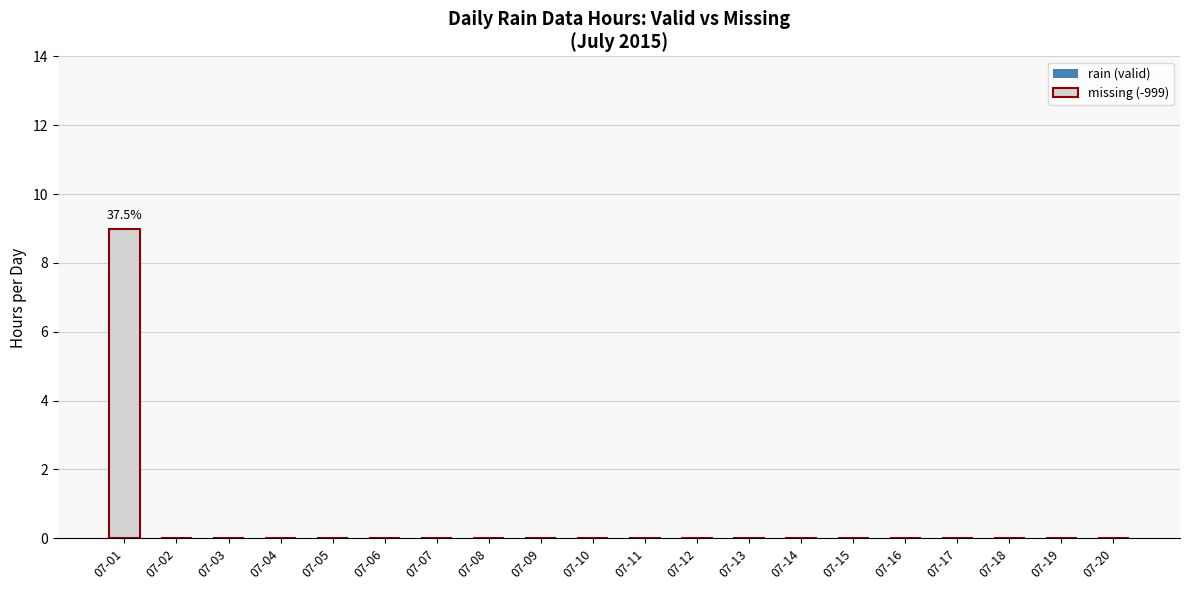

Which has a higher value, 07-20 or 07-01?

07-01